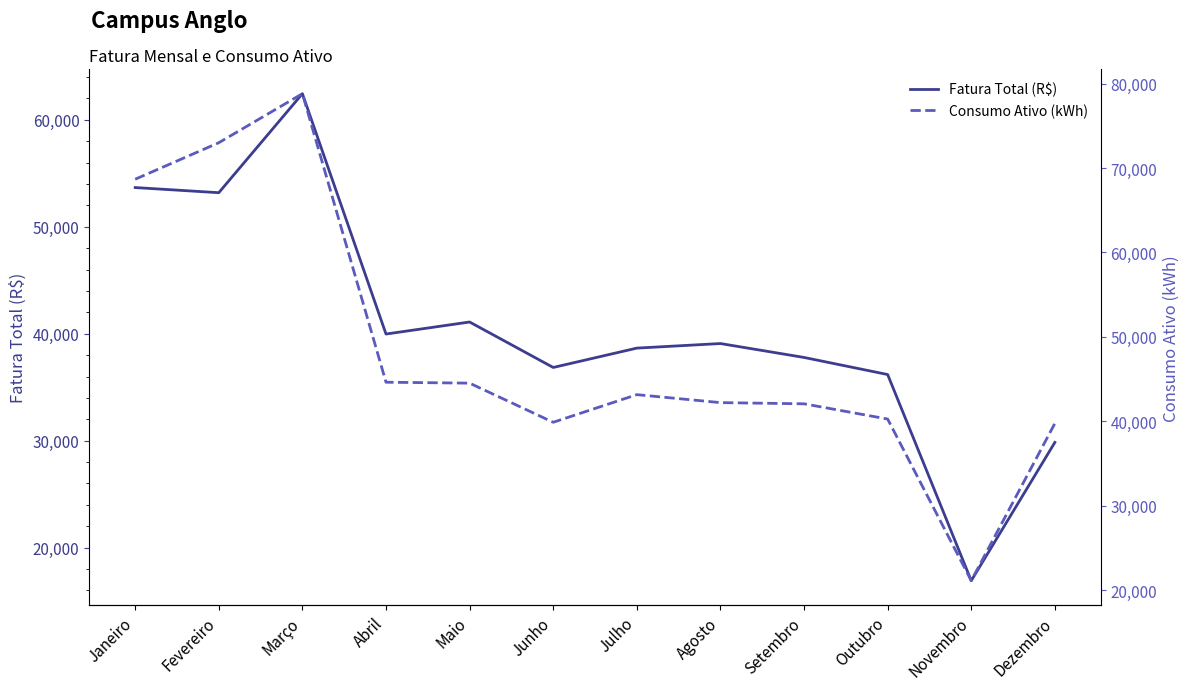

True or false: Consumo Ativo (kWh) has more than 1 points higher than both neighbors.

True